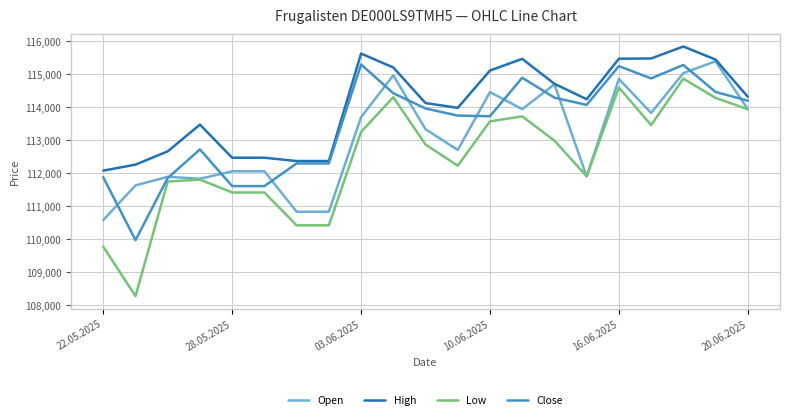

Which series has the largest total across all categories?

High